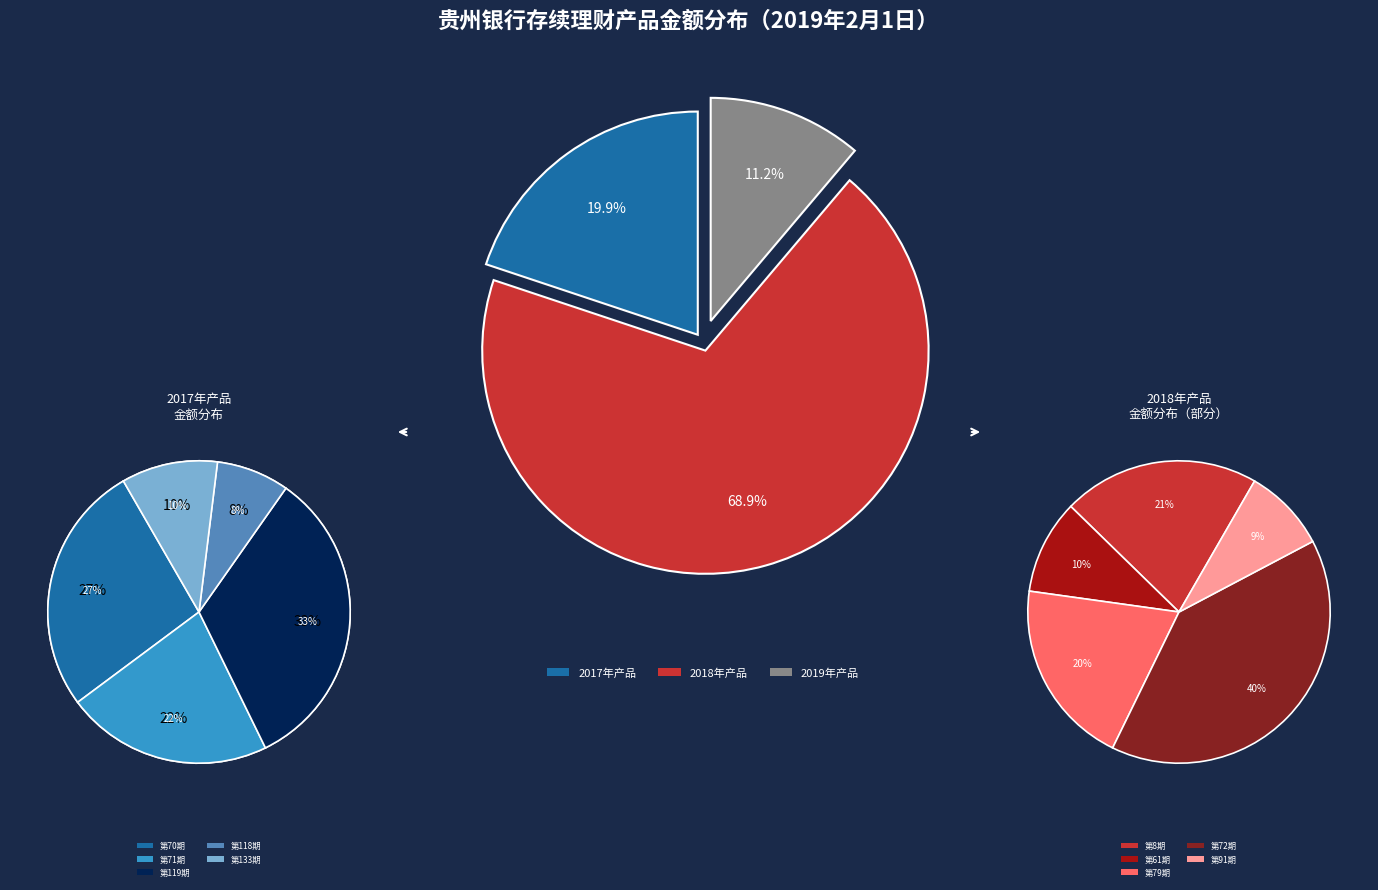

Does 贵银恒利2017增利第71期 represent more than half of the total?

No